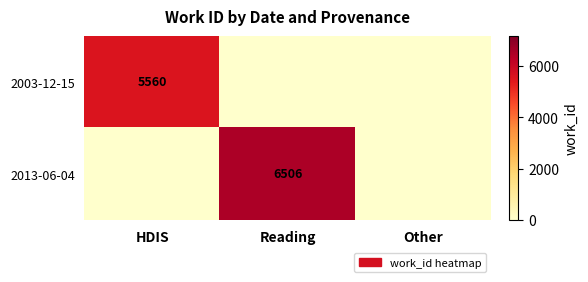

The 2003-12-15 series shows 5560 at HDIS. True or false?

True